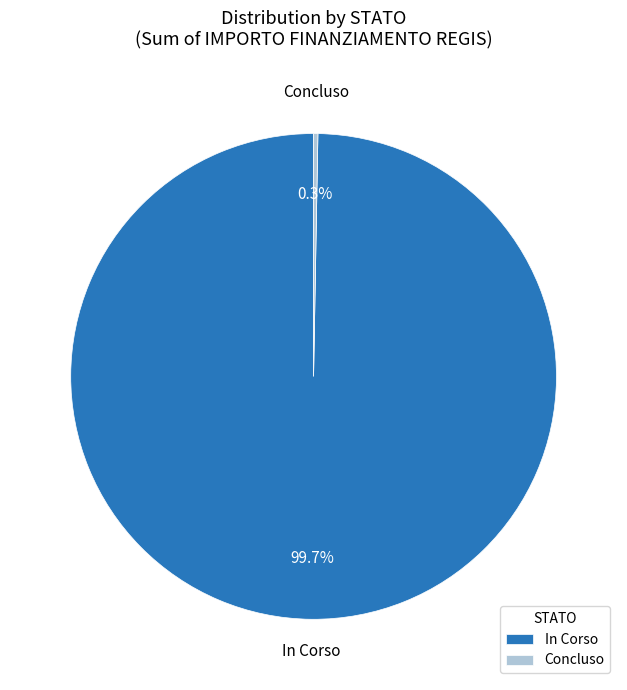

The Concluso slice represents 20% of the pie. True or false?

False